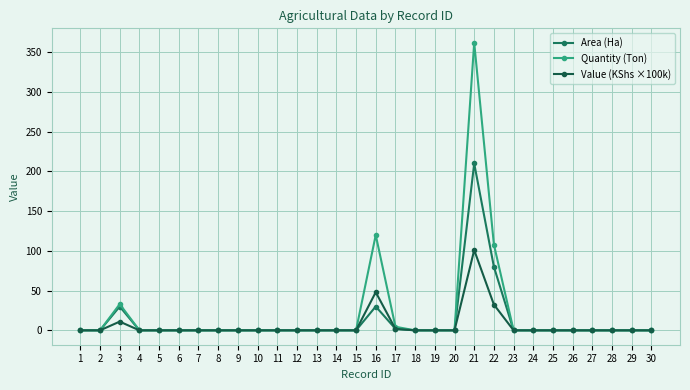

Count the number of data series in this chart.

3